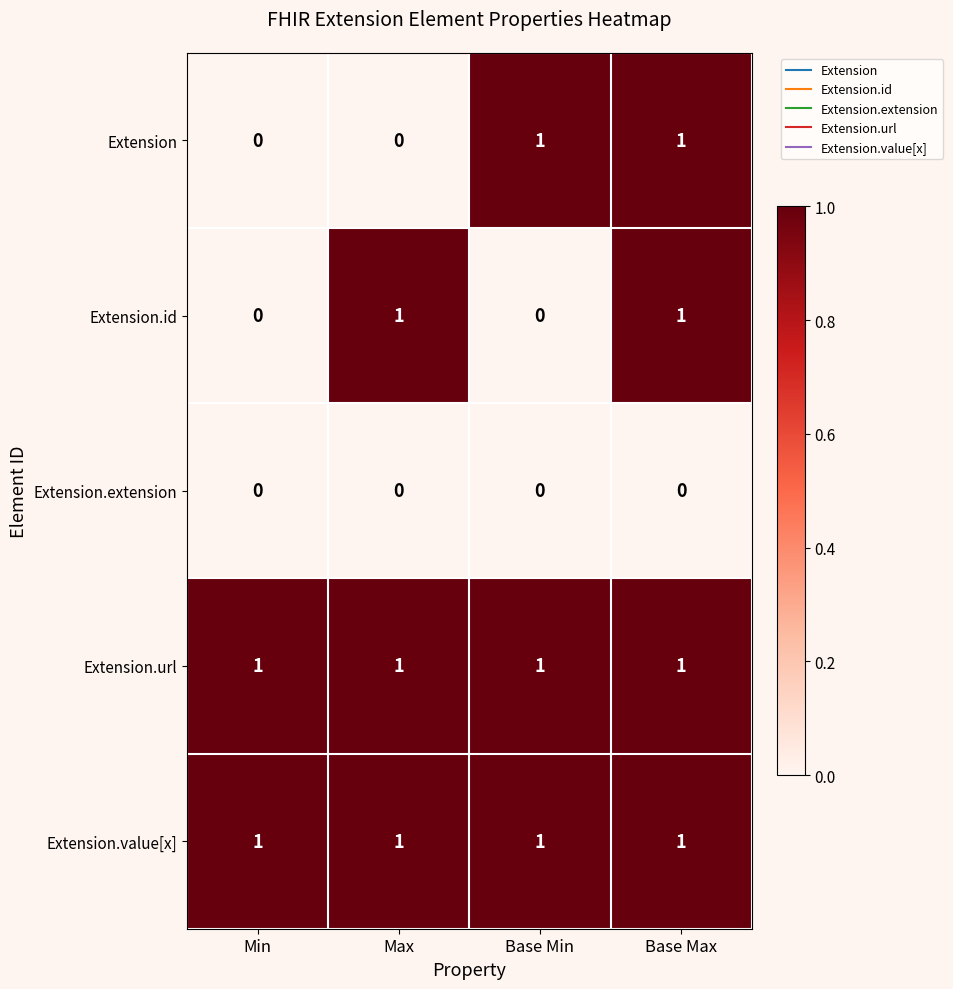

Count the Extension.id values in the range 0 to 1.

4